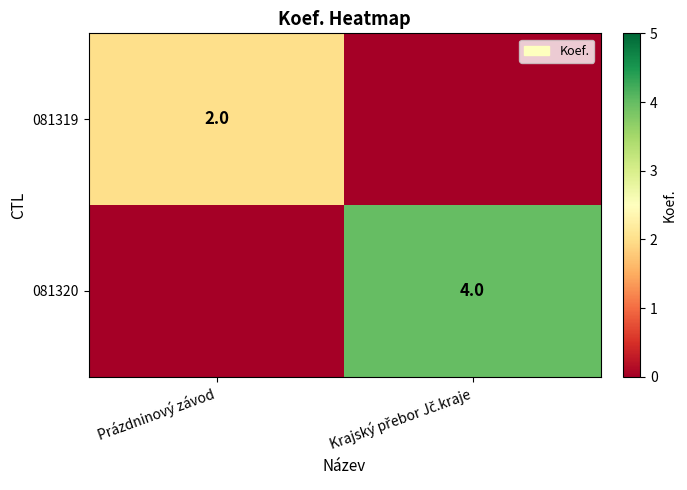

At which category is the sum across all series the highest?

Krajský přebor Jč.kraje